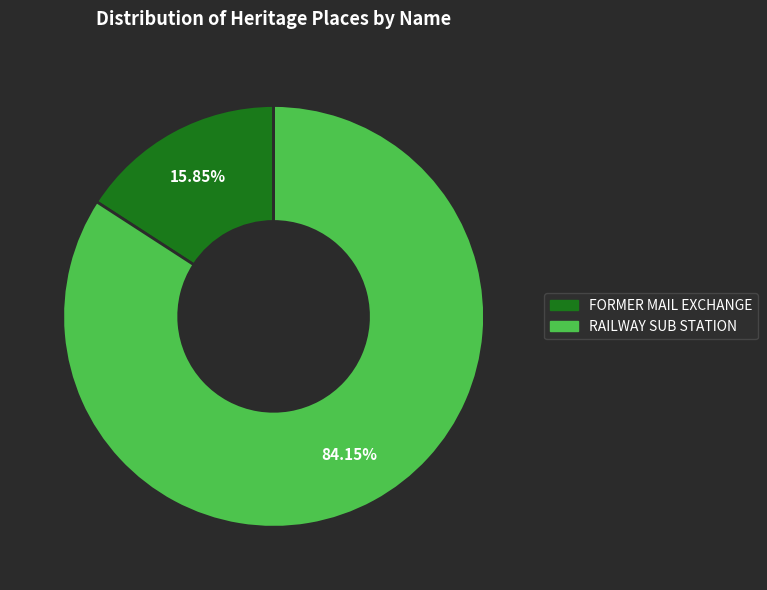

True or false: RAILWAY SUB STATION accounts for 94% of the total.

False